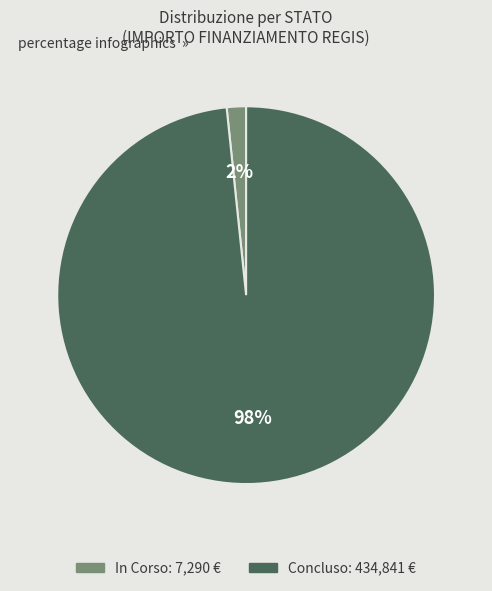

Which has a higher value, Concluso or In Corso?

Concluso